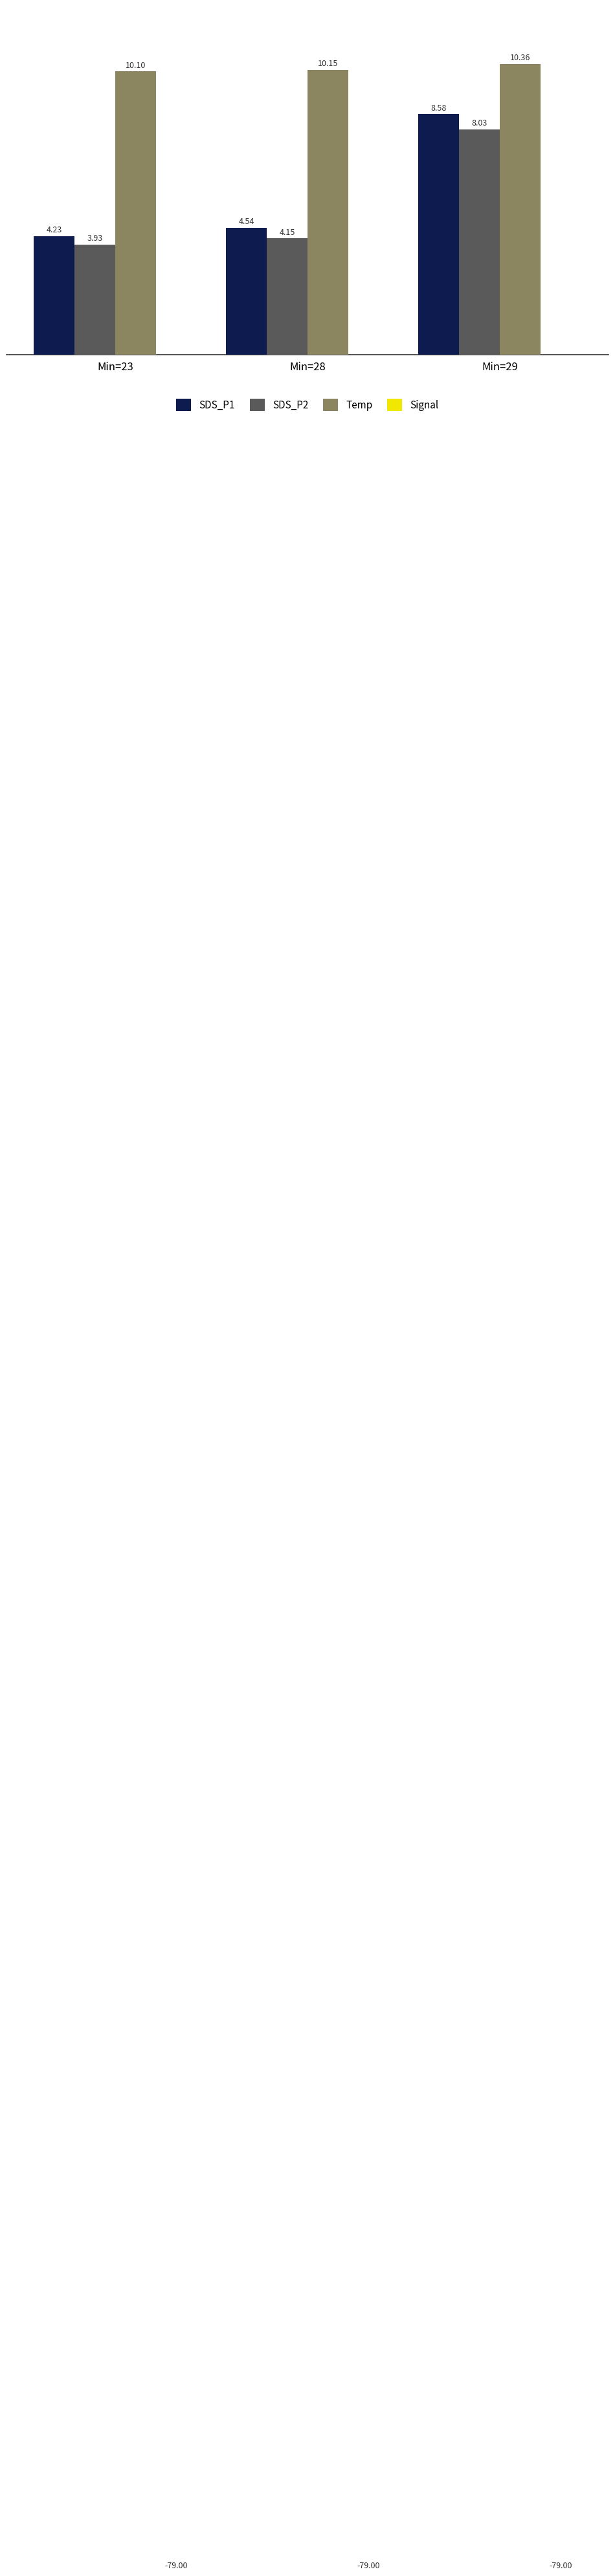

Between Min=28 and Min=23, which is larger?

Min=28